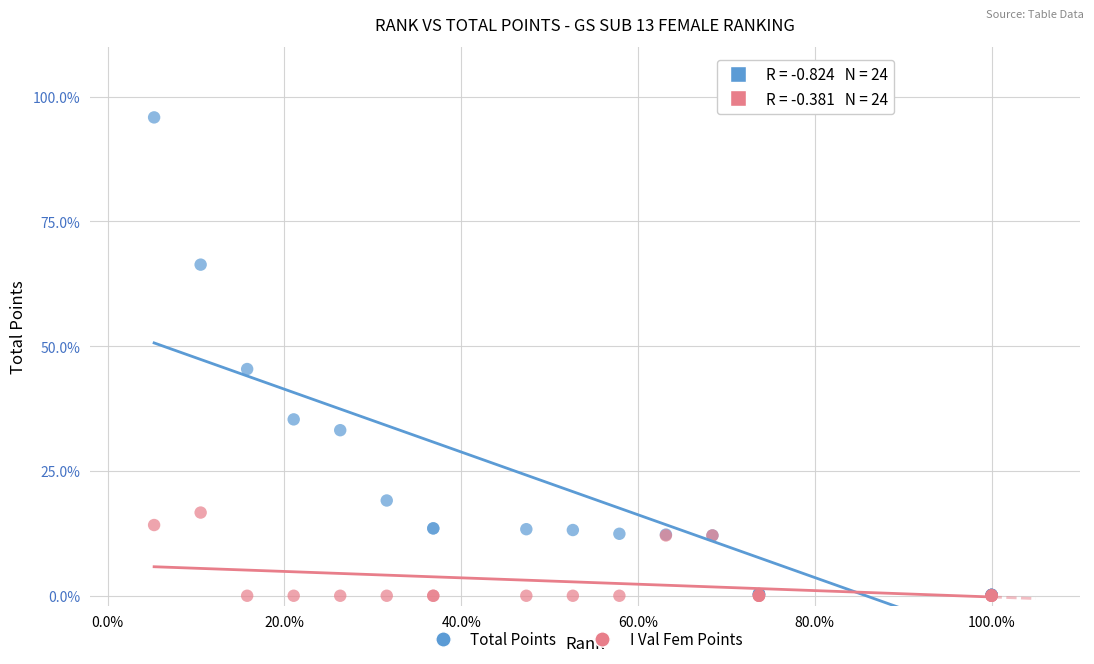

Which series reaches the maximum Y coordinate?

Total Points